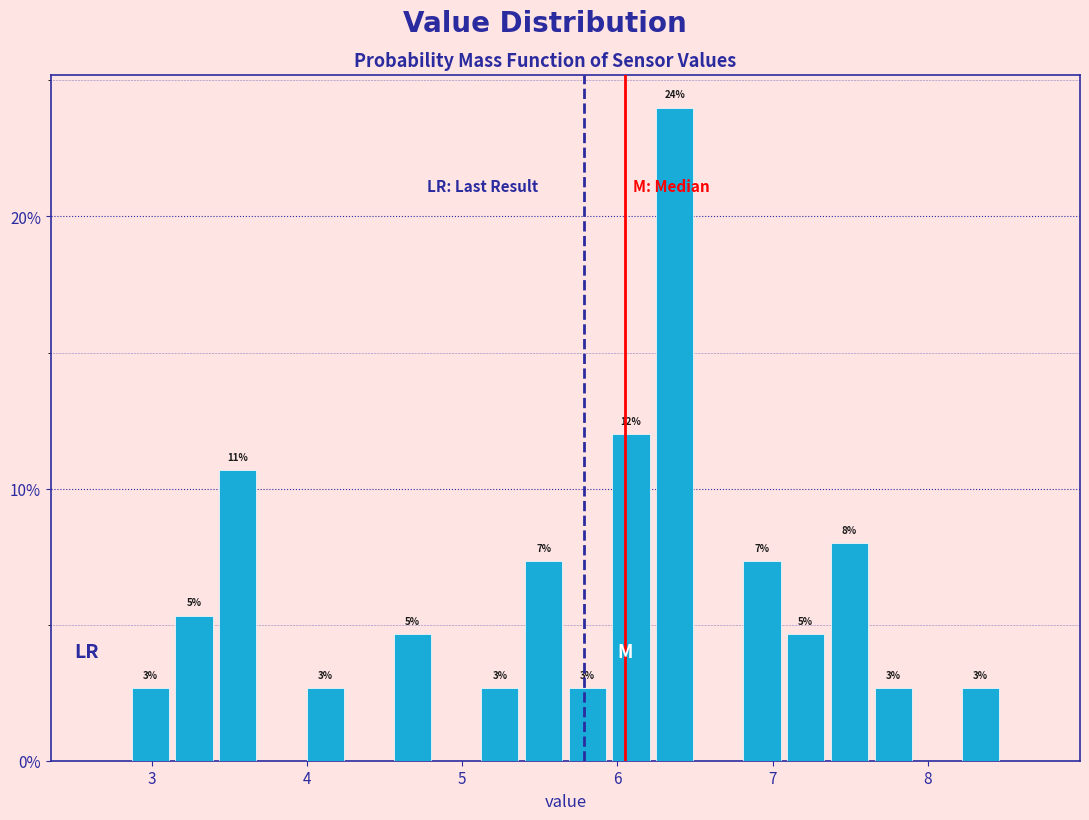

Read against the x-axis, roughly where is the centre of the tallest bar?

6.4